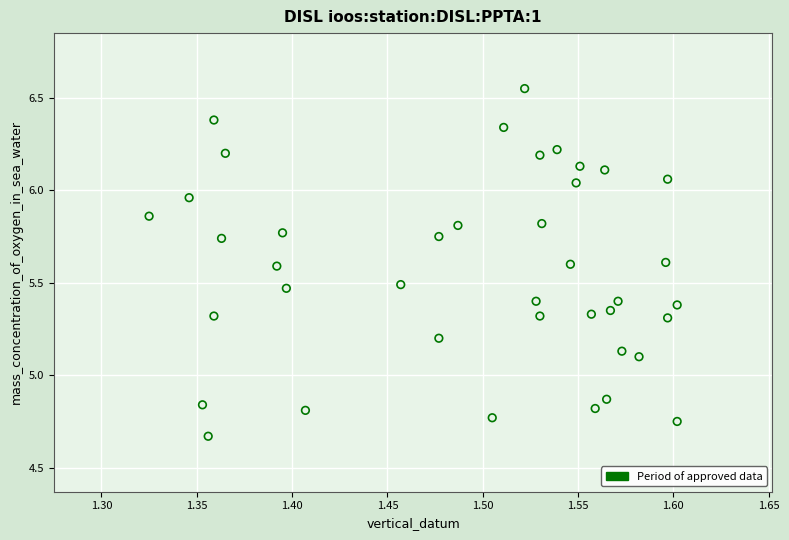

What is the range of X values (max minus min)?

0.3